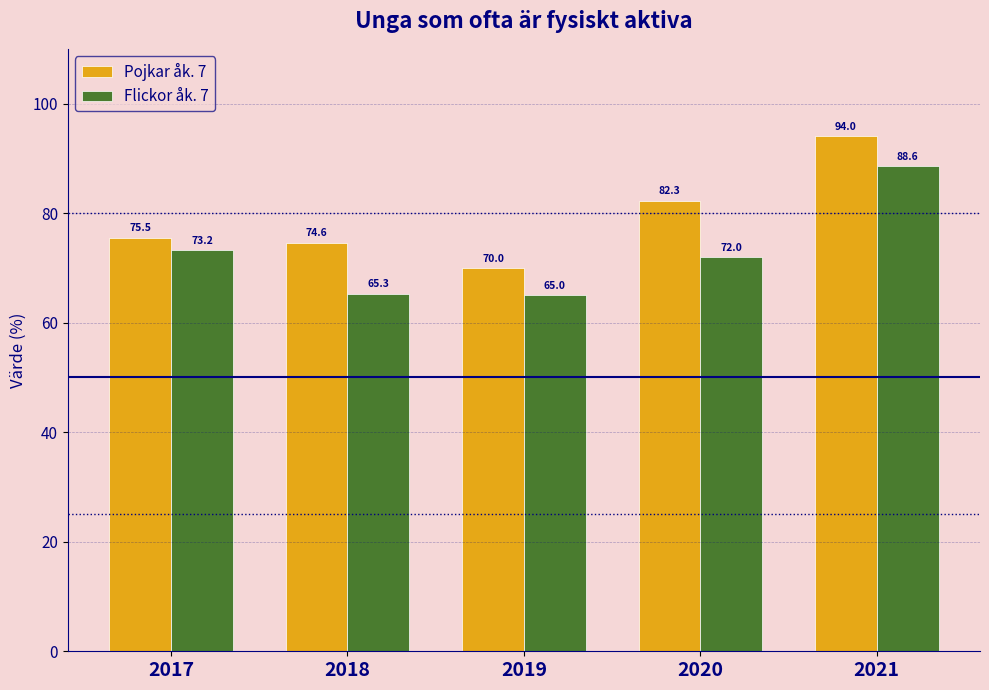

What is the sum of all Flickor åk. 7 values?

364.1